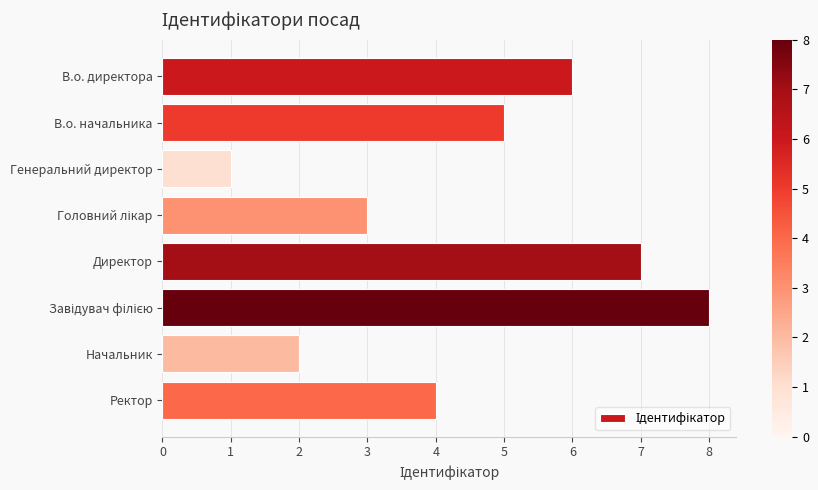

Which has a higher value, Ректор or Директор?

Директор